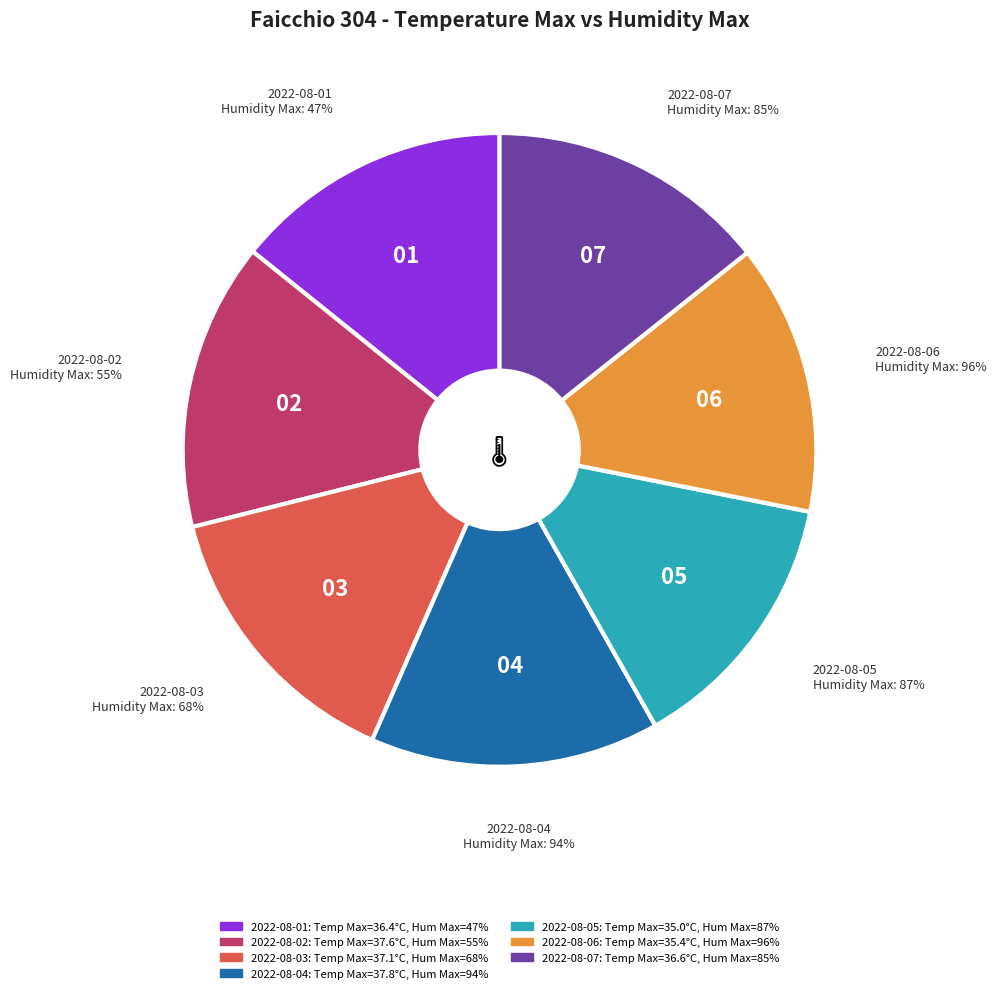

What percentage is NOT represented by 68%?

85.5%